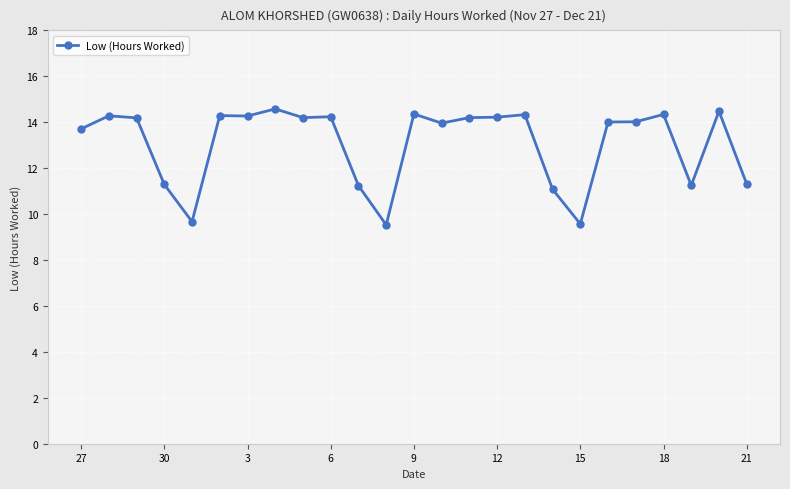

What is the difference between the maximum and second lowest values?

5.0